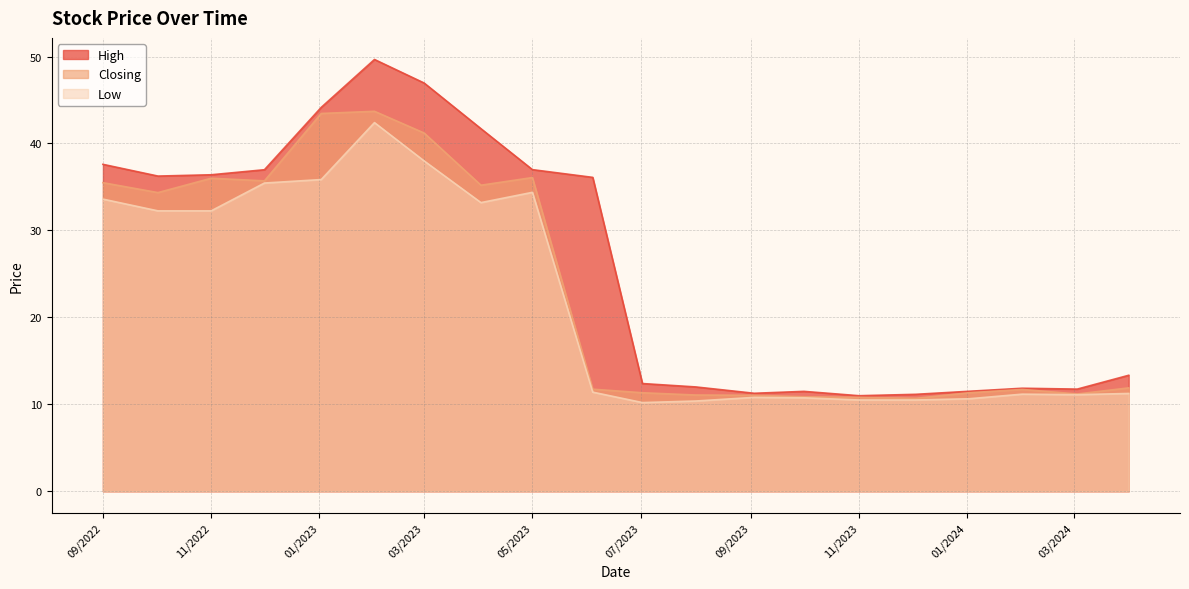

List the series in order of their overall mean, highest first.

High, Closing, Low